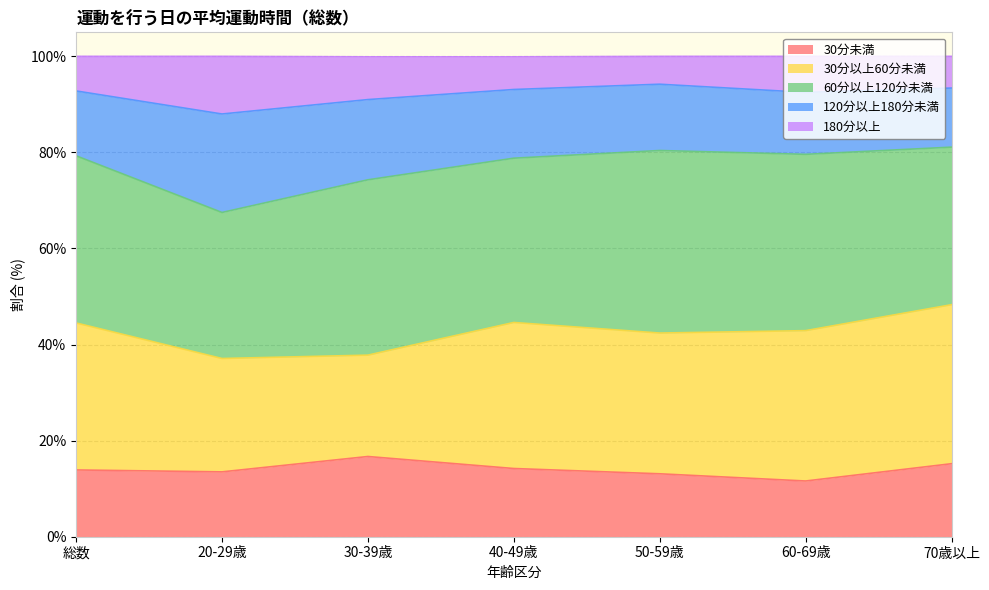

What is the label of the 1st point from the right?

70歳以上